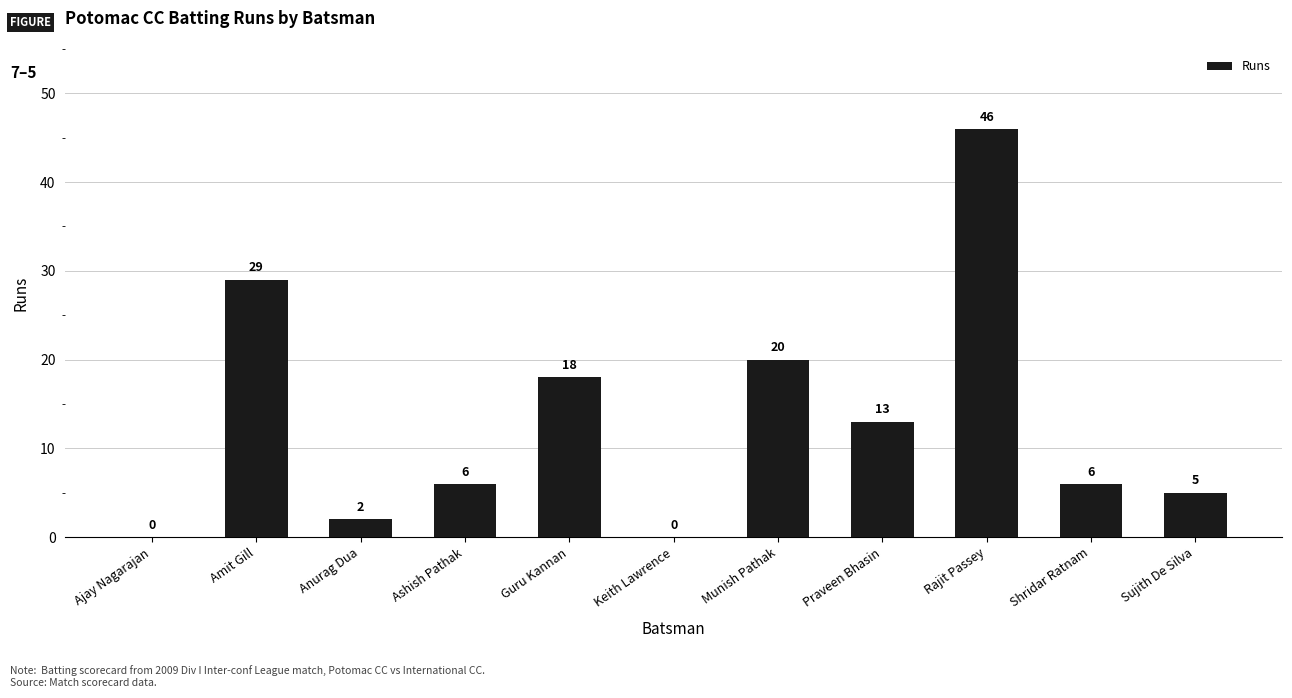

What is the change in value from Ashish Pathak to Sujith De Silva?

-1